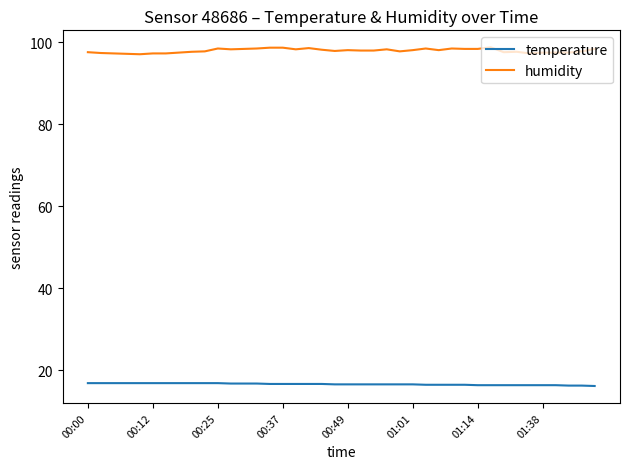

True or false: temperature and humidity intersect in this chart.

False